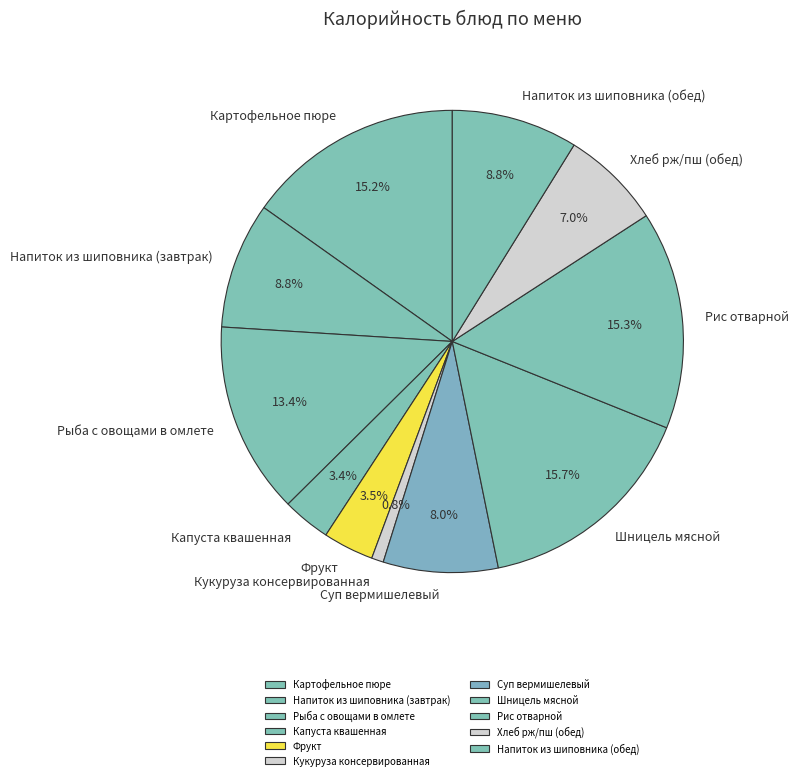

Is there a majority slice in this chart?

No